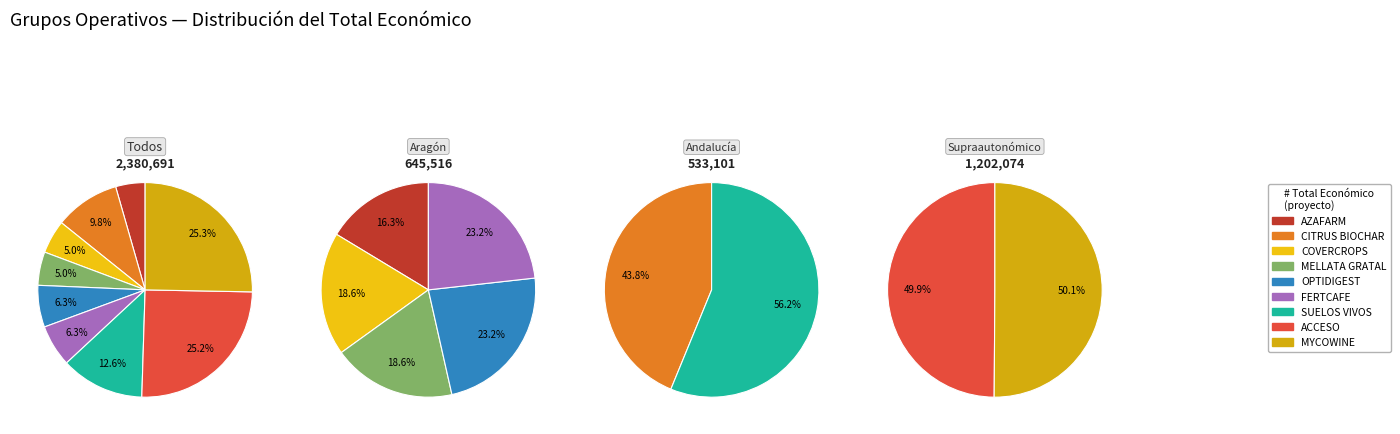

The CITRUS BIOCHAR slice represents 20% of the pie. True or false?

False